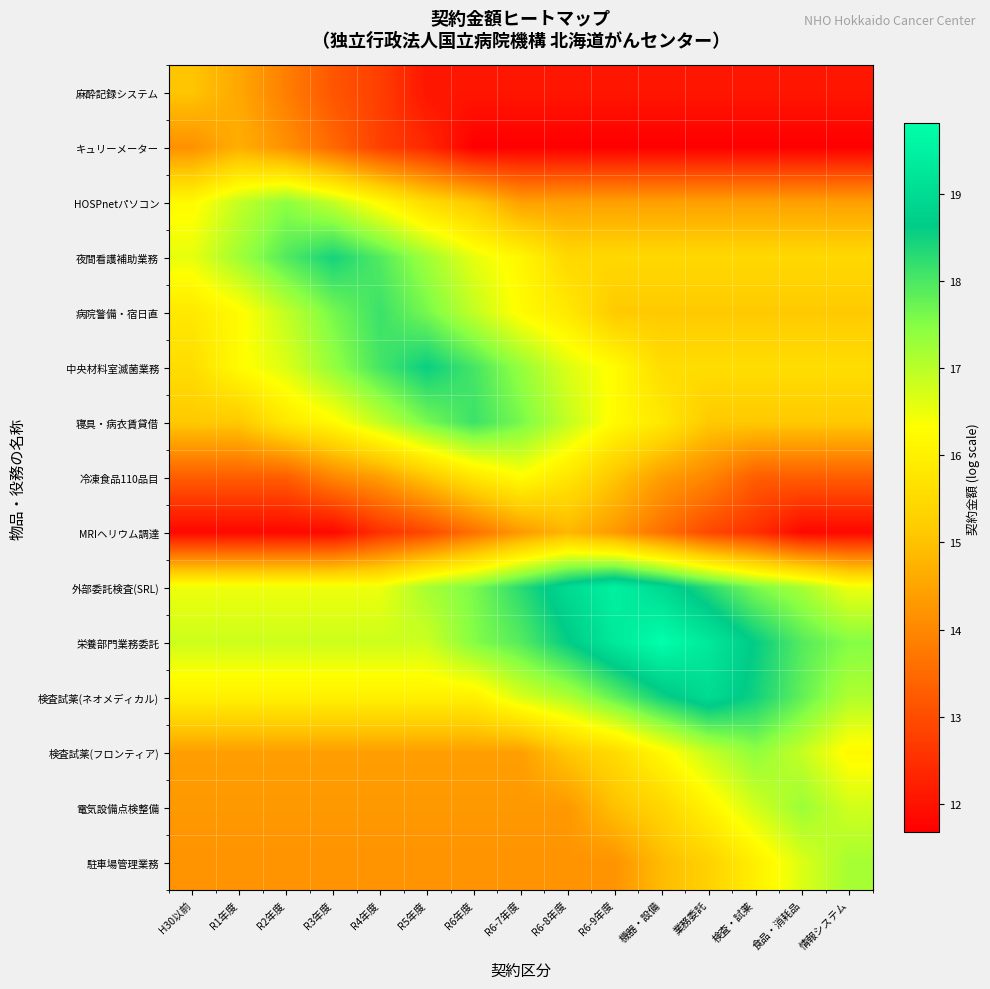

What is the difference between the highest and lowest values at 機器・設備?

8.1